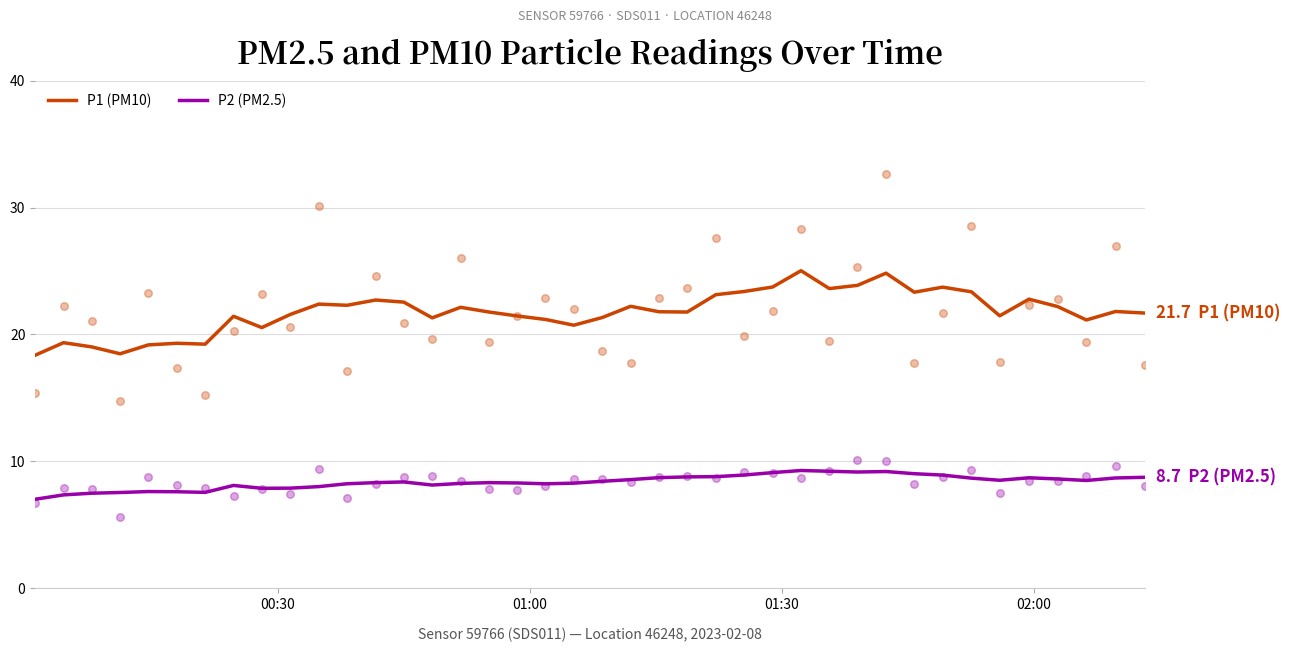

At how many categories does at least one series exceed 7?

40